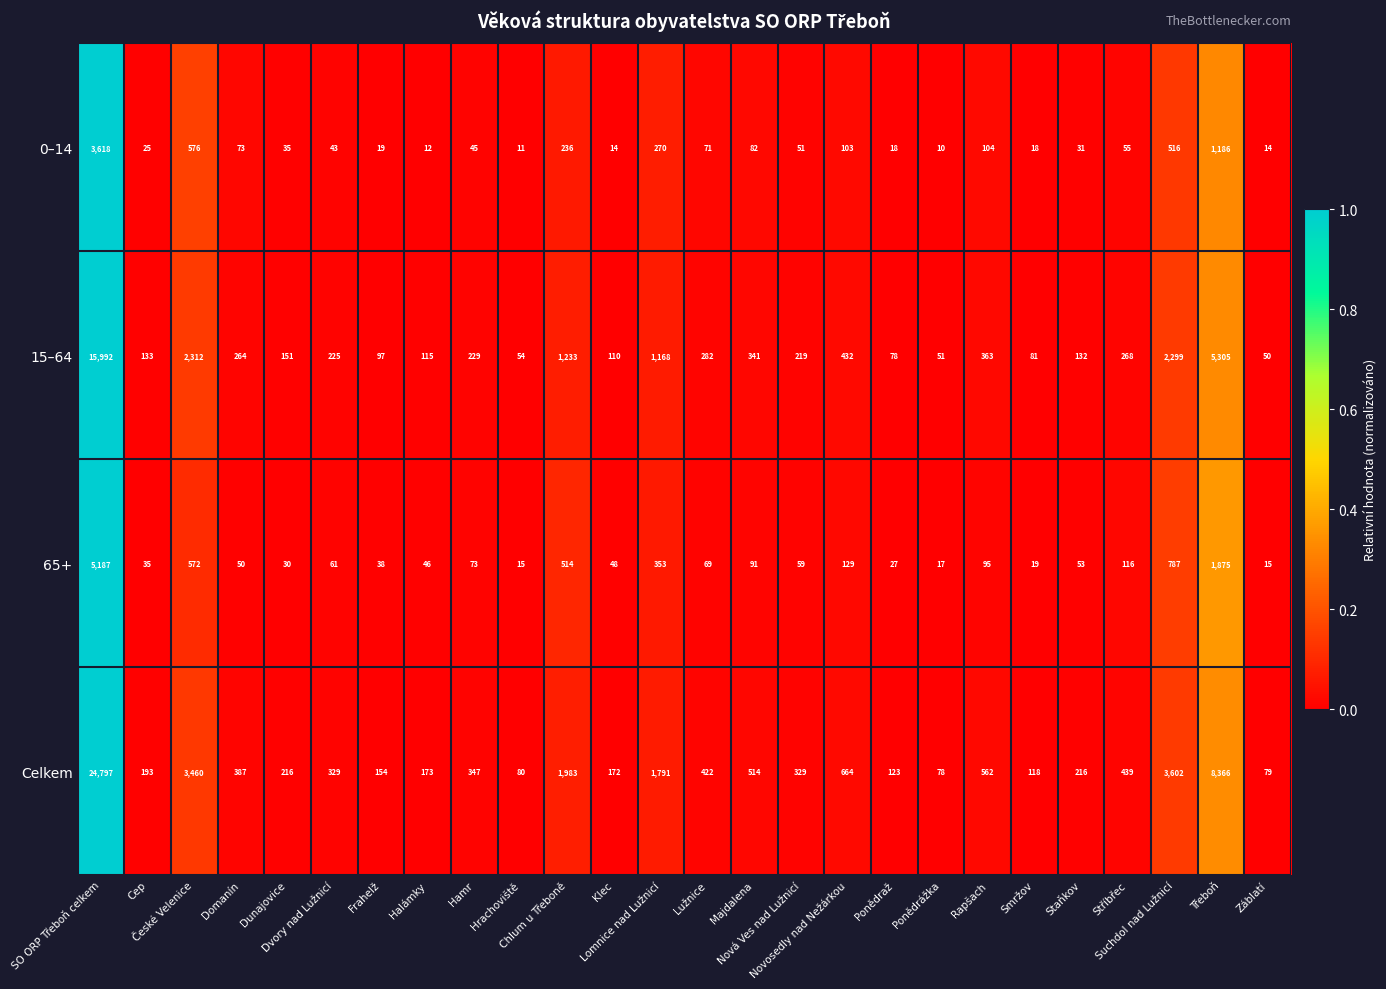

Which series has the largest total across all categories?

Celkem